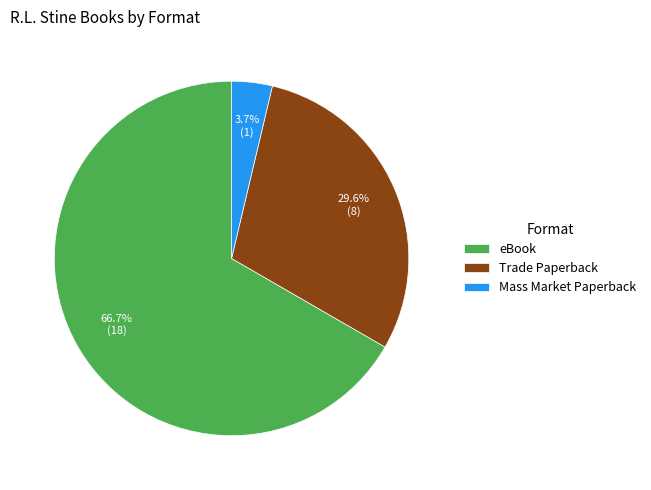

Which category has the smallest portion of the pie?

Mass Market Paperback